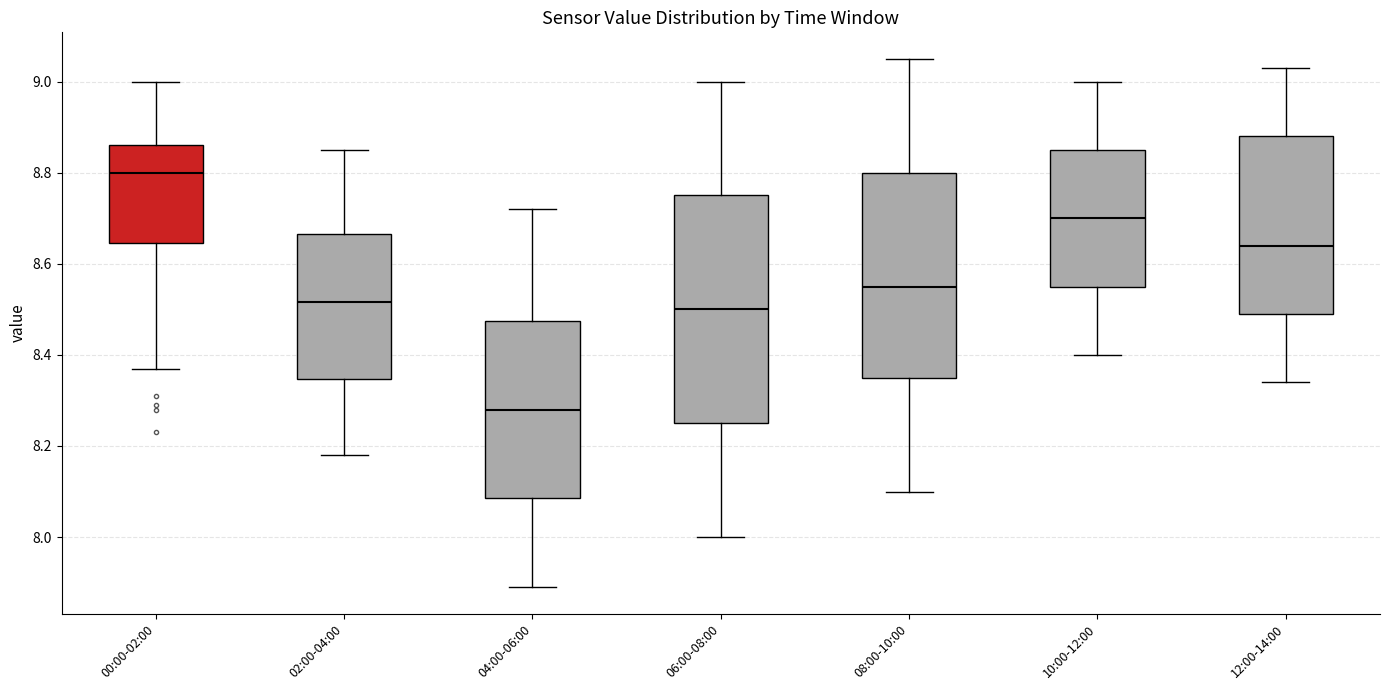

Reading left to right, read every box against the y-axis: the position of its median line, the range the box covers, and the ends of its whiskers. The values are not printed on the chart, so give them approximately, as read against the axis.

00:00-02:00: median 8.80, box 8.64 to 8.86, whiskers 8.38 to 9.00
02:00-04:00: median 8.52, box 8.34 to 8.66, whiskers 8.18 to 8.86
04:00-06:00: median 8.28, box 8.08 to 8.48, whiskers 7.90 to 8.72
06:00-08:00: median 8.50, box 8.26 to 8.76, whiskers 8.00 to 9.00
08:00-10:00: median 8.56, box 8.36 to 8.80, whiskers 8.10 to 9.06
10:00-12:00: median 8.70, box 8.56 to 8.86, whiskers 8.40 to 9.00
12:00-14:00: median 8.64, box 8.50 to 8.88, whiskers 8.34 to 9.04